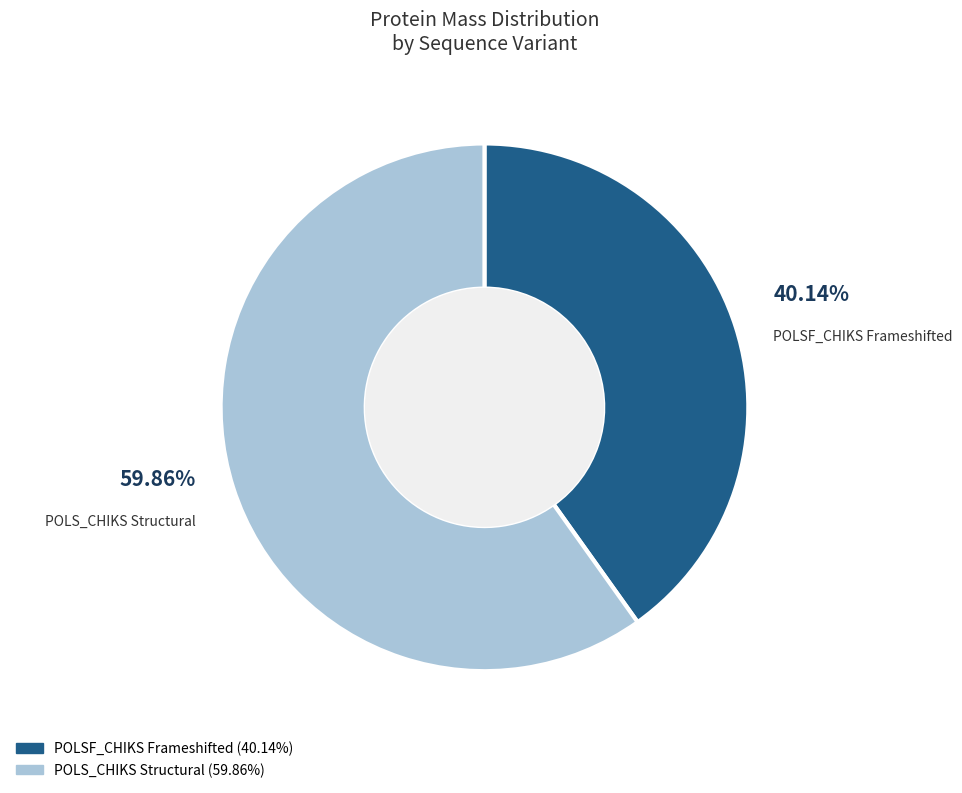

Rank the categories by value from lowest to highest.

POLSF_CHIKS Frameshifted, POLS_CHIKS Structural